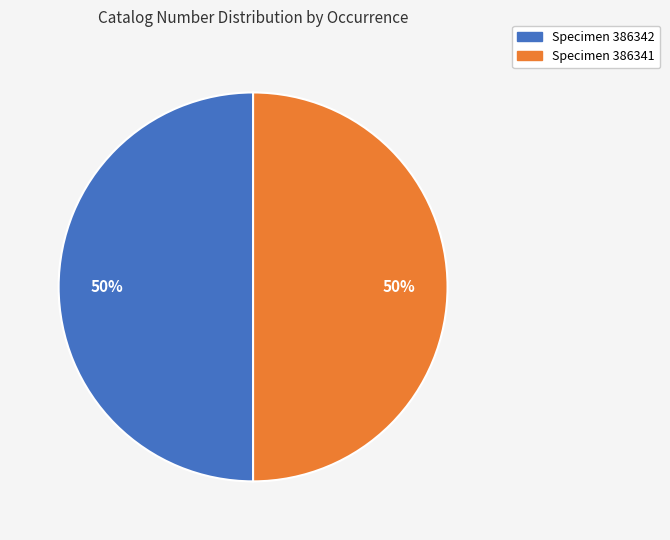

To the nearest percent, what is the combined percentage of Specimen 386342 and Specimen 386341?

100%